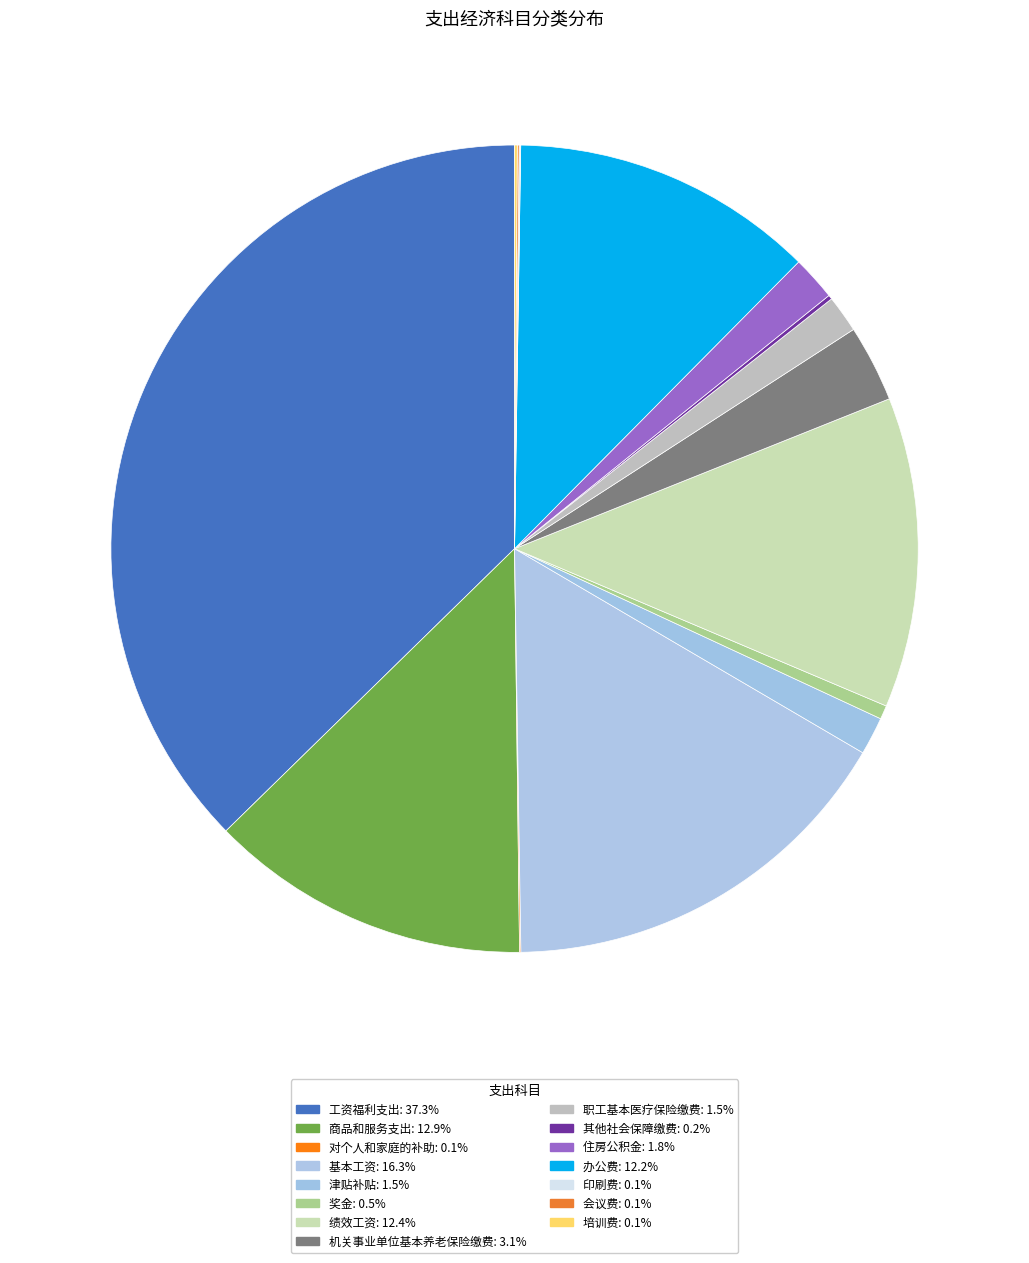

Between 会议费 and 奖金, which is larger?

奖金